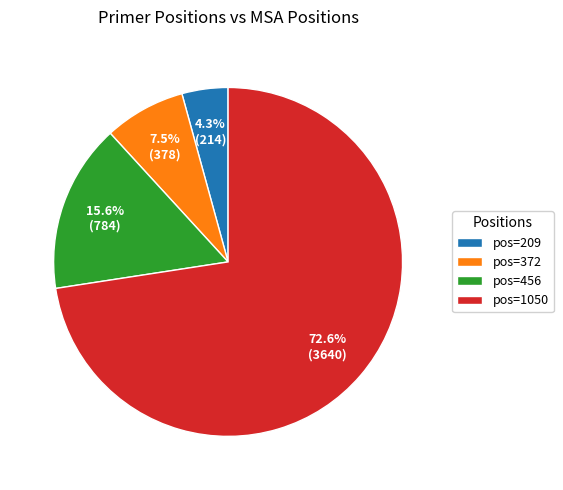

What is the largest slice in the pie chart?

pos=1050